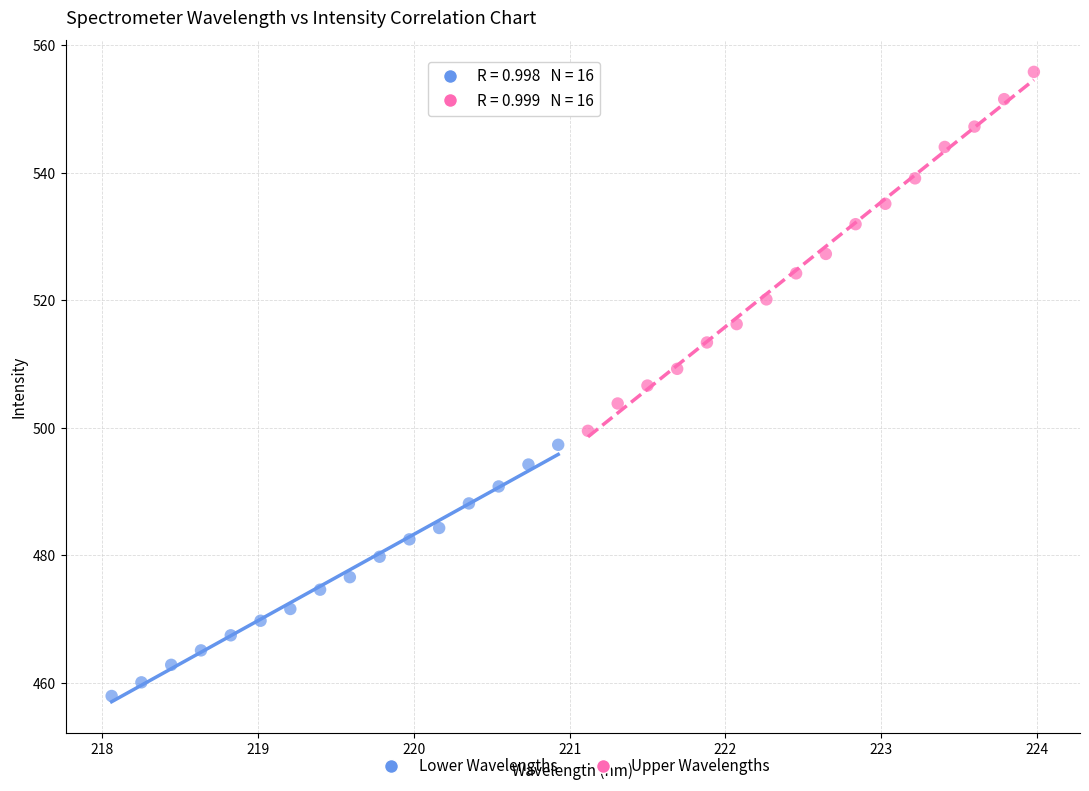

Which series has the largest Y range (max minus min)?

Upper Wavelengths